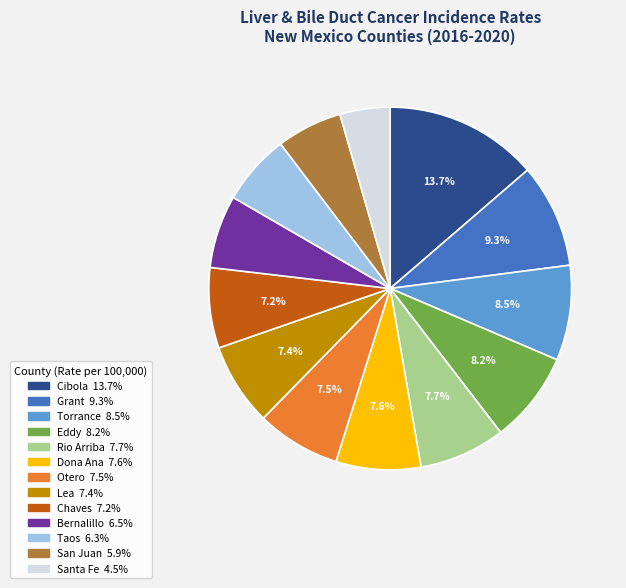

To the nearest percent, what is the average slice percentage?

8%